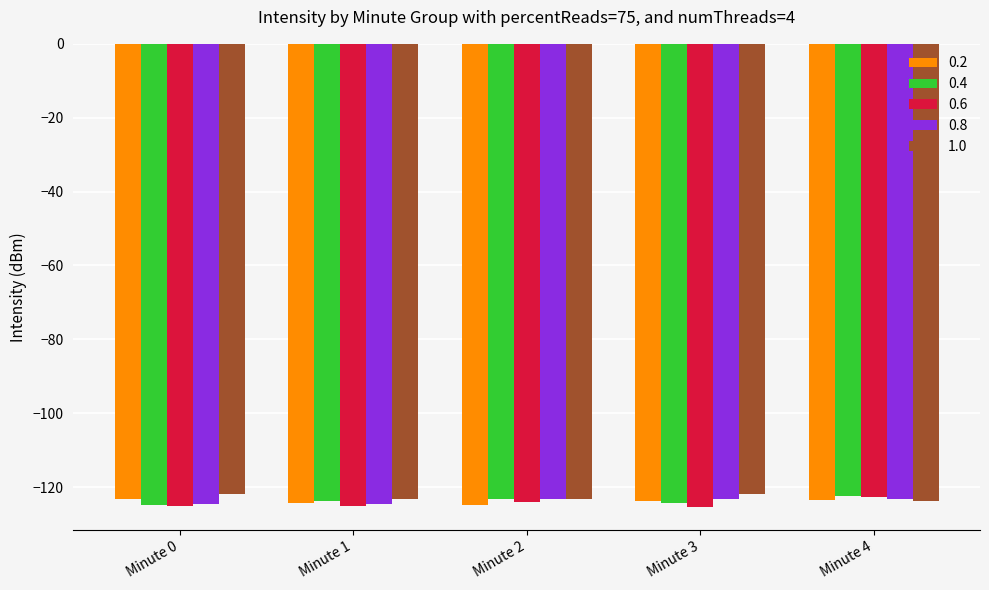

What is the lowest value of the 0.8 series?

-124.5